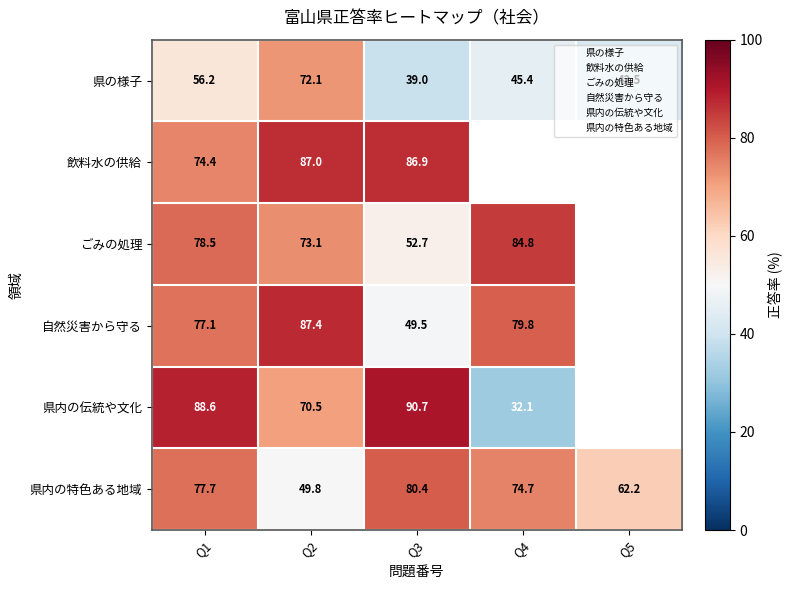

What is the total value across all series at Q2?

439.9